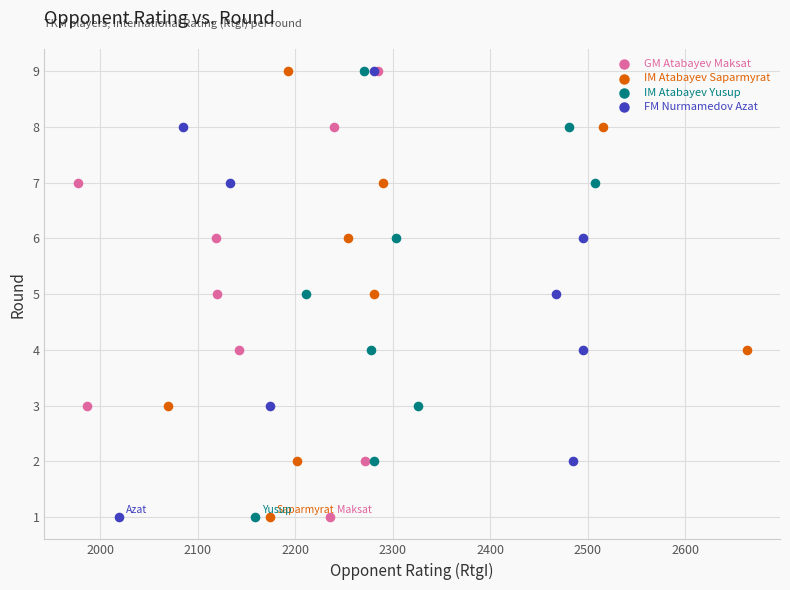

What are all the series names shown in the legend?

GM Atabayev Maksat, IM Atabayev Saparmyrat, IM Atabayev Yusup, FM Nurmamedov Azat